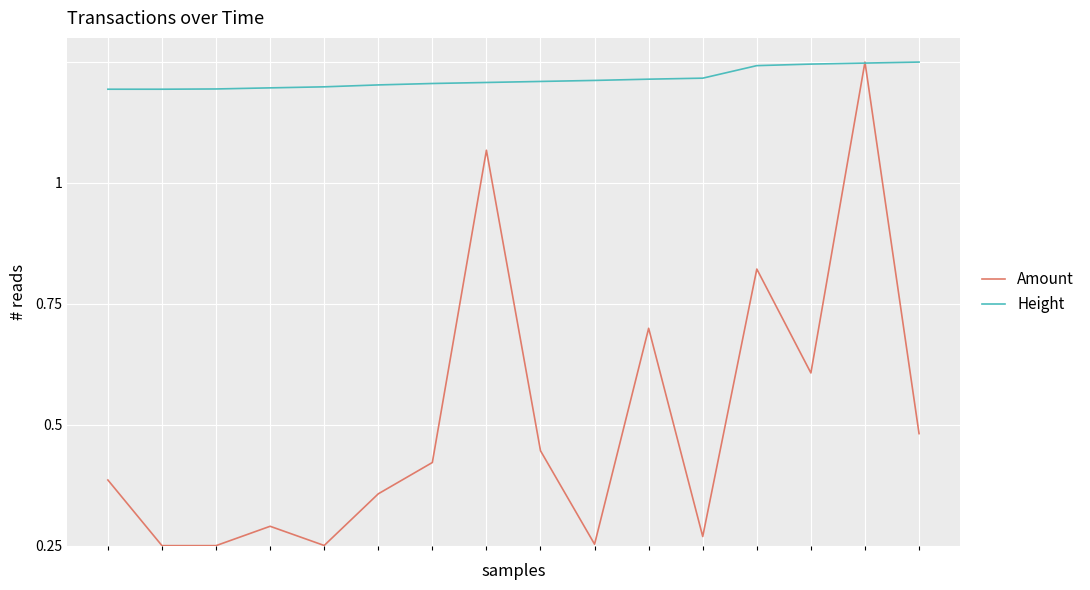

What is the difference between the maximum and minimum values in the Amount series?

1.0